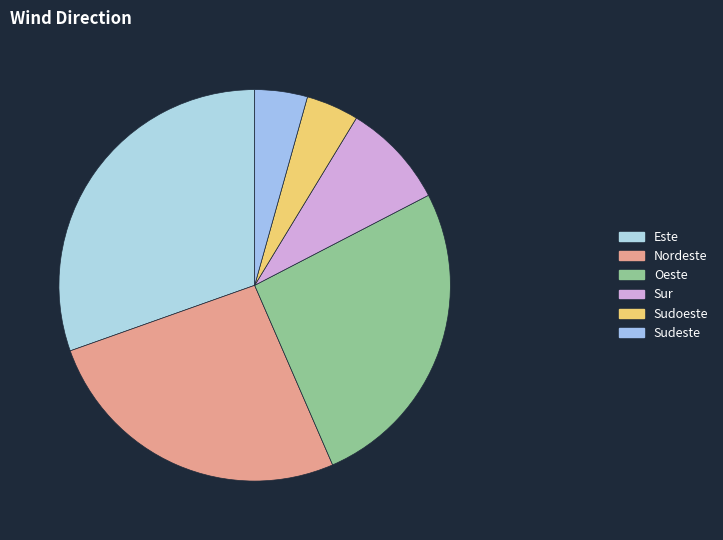

Count the number of slices in the pie.

6